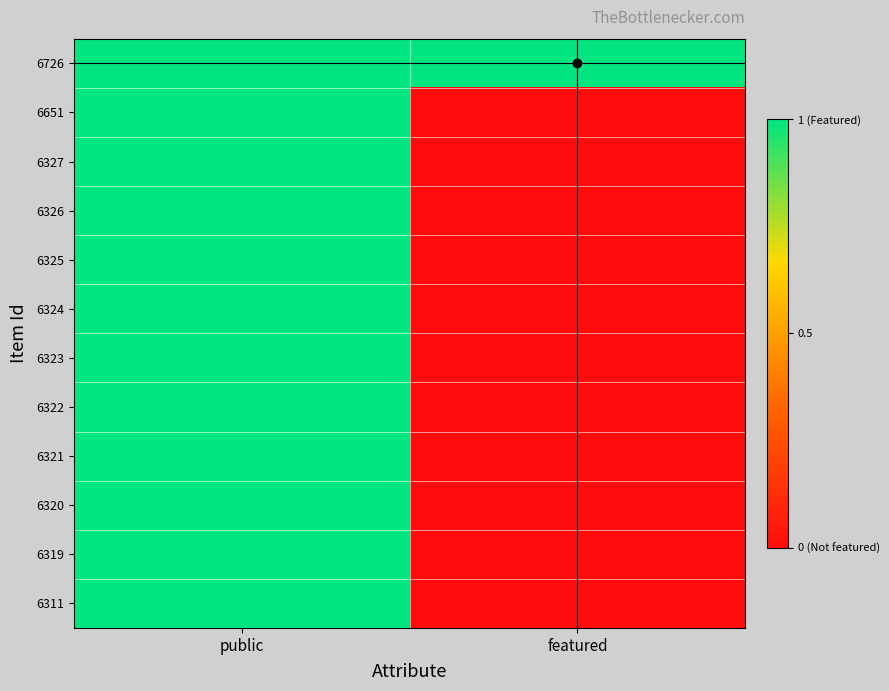

List the series in order of their peak value, lowest first.

6726, 6651, 6327, 6326, 6325, 6324, 6323, 6322, 6321, 6320, 6319, 6311